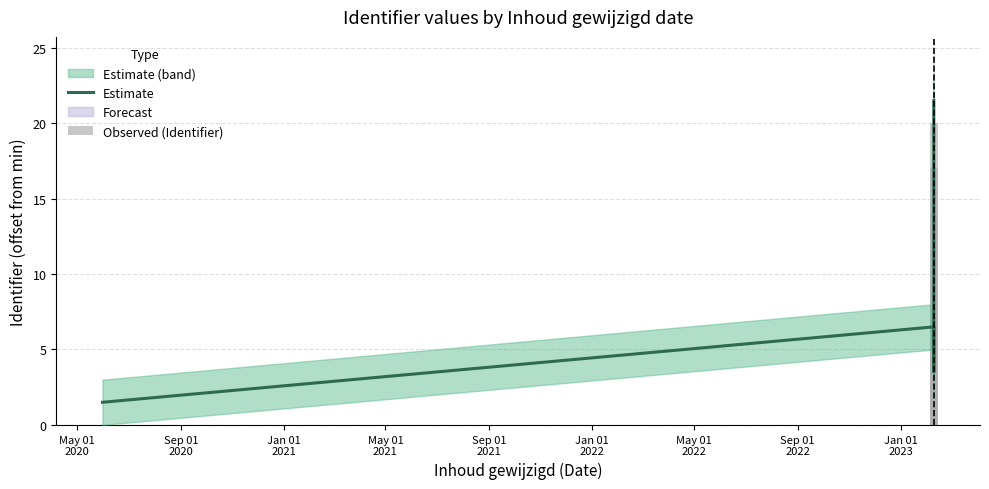

True or false: Observed (Identifier) has a value of 3.6 at Jan 01
2021.

False